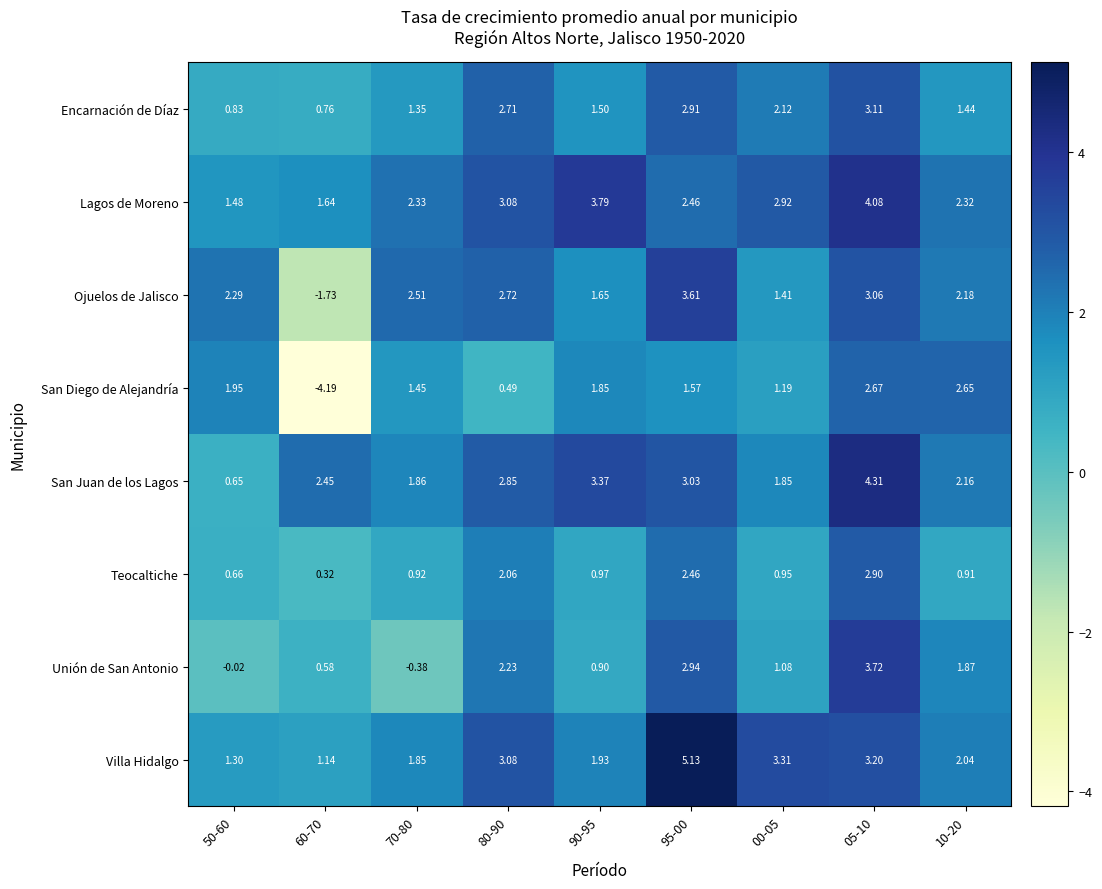

What is the total value across all series at 80-90?

19.2